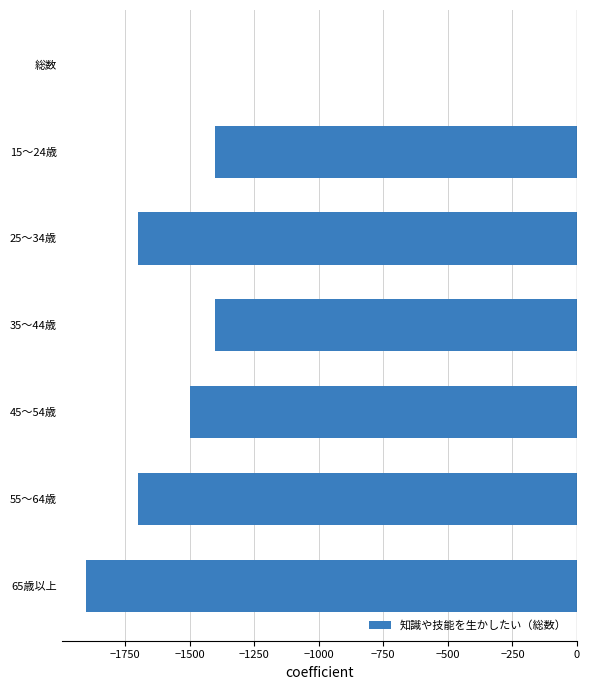

What is the sum of all values?

-9600